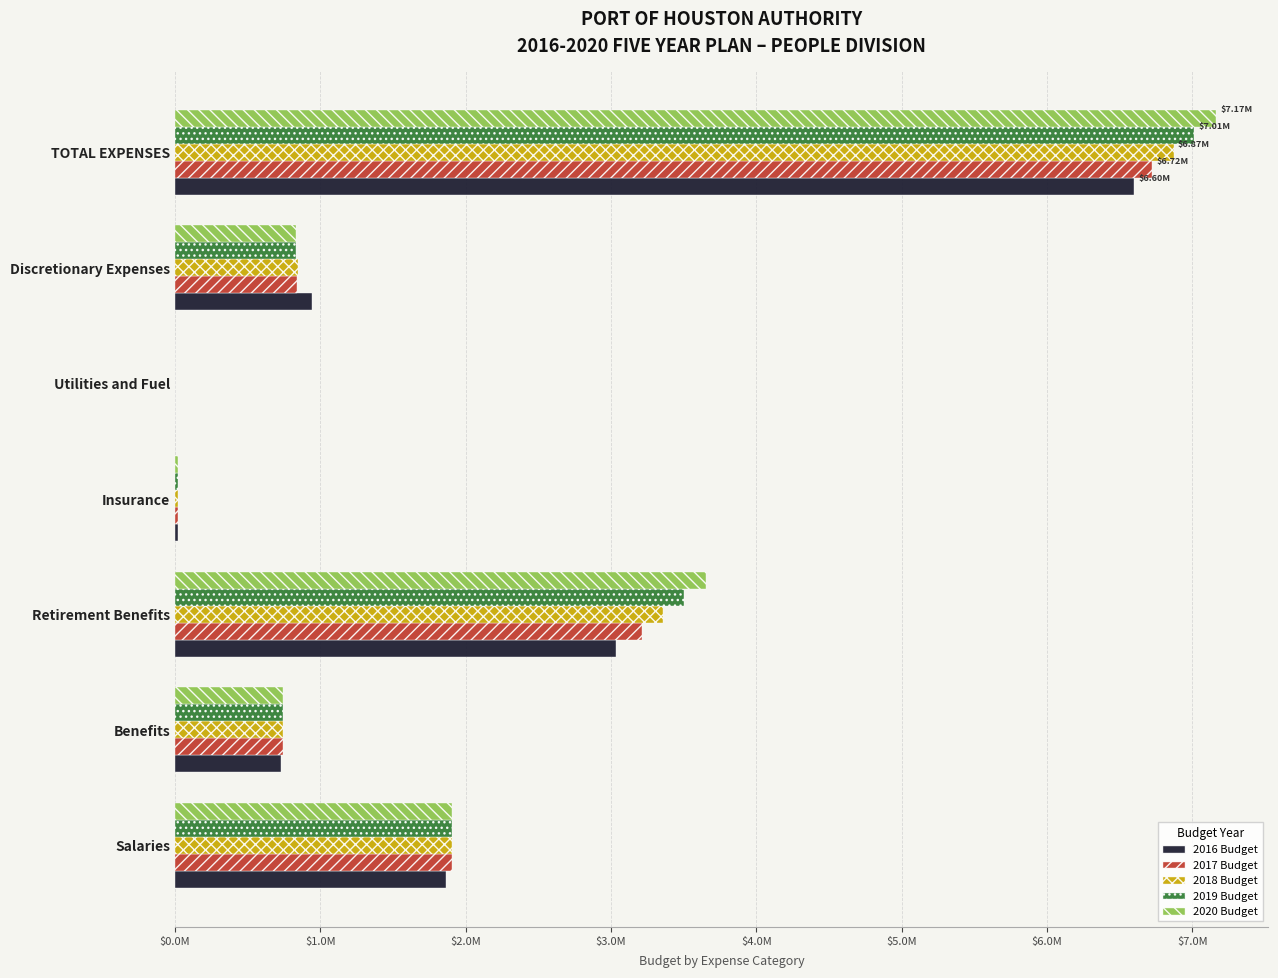

Which series has the widest spread of values?

2020 Budget